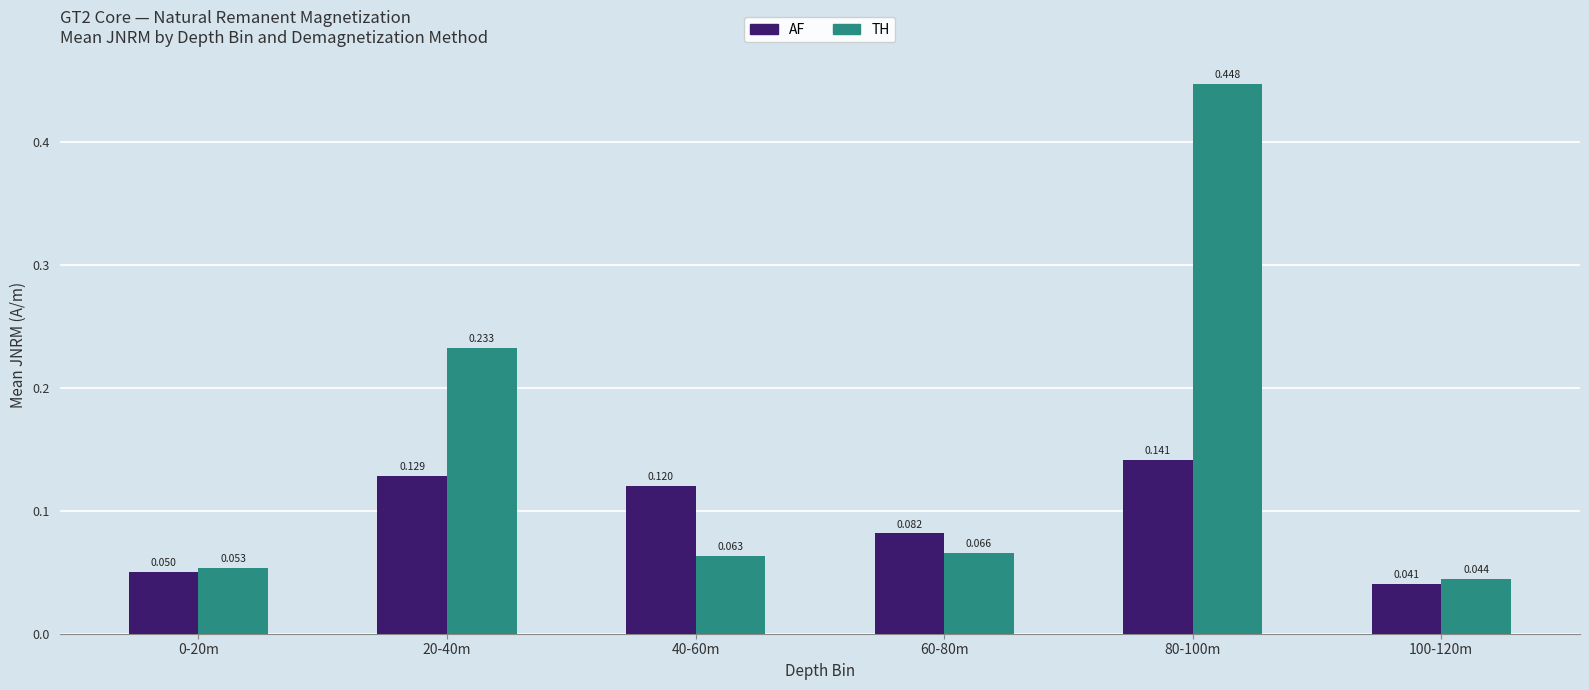

At which label does AF reach its peak?

80-100m